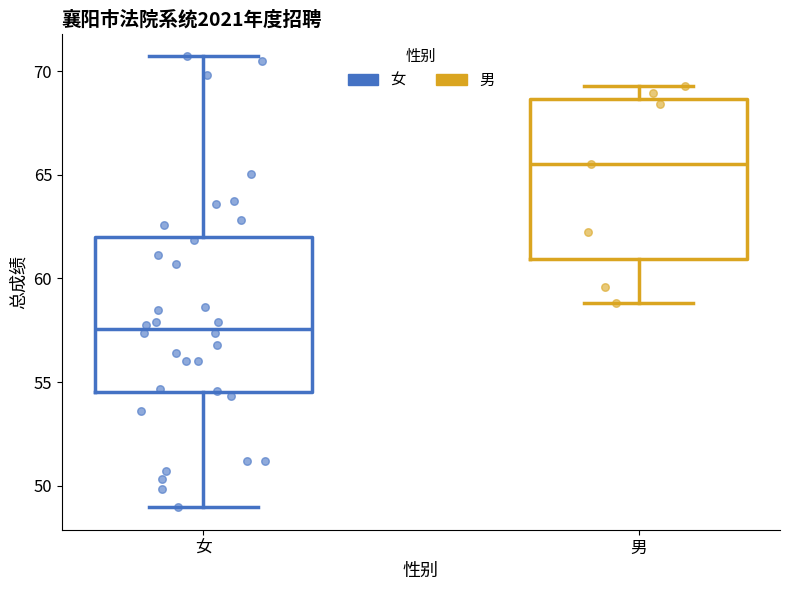

Which box has the lowest median line?

女